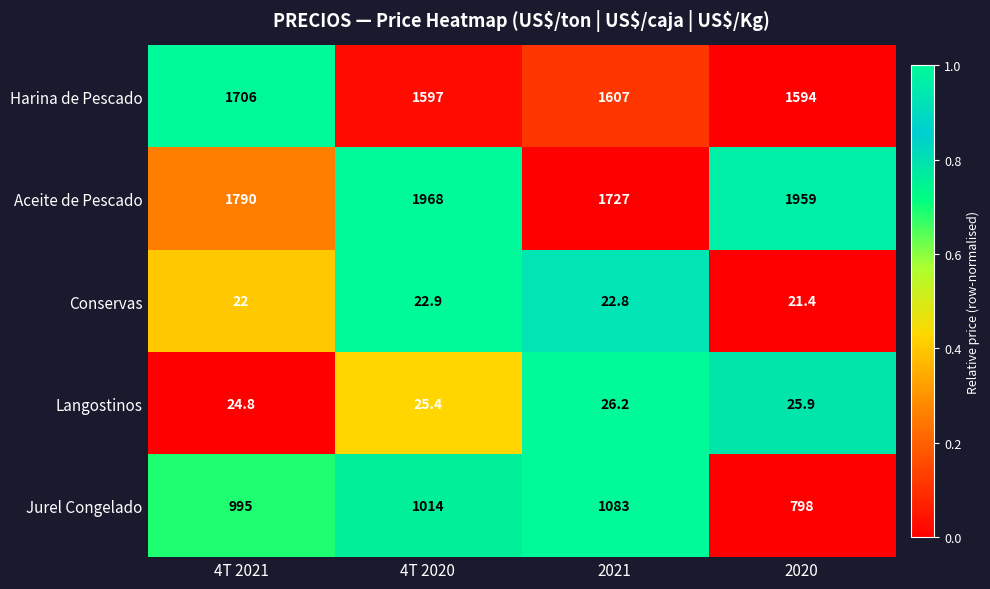

What is the sum of all Harina de Pescado values?

6504.0